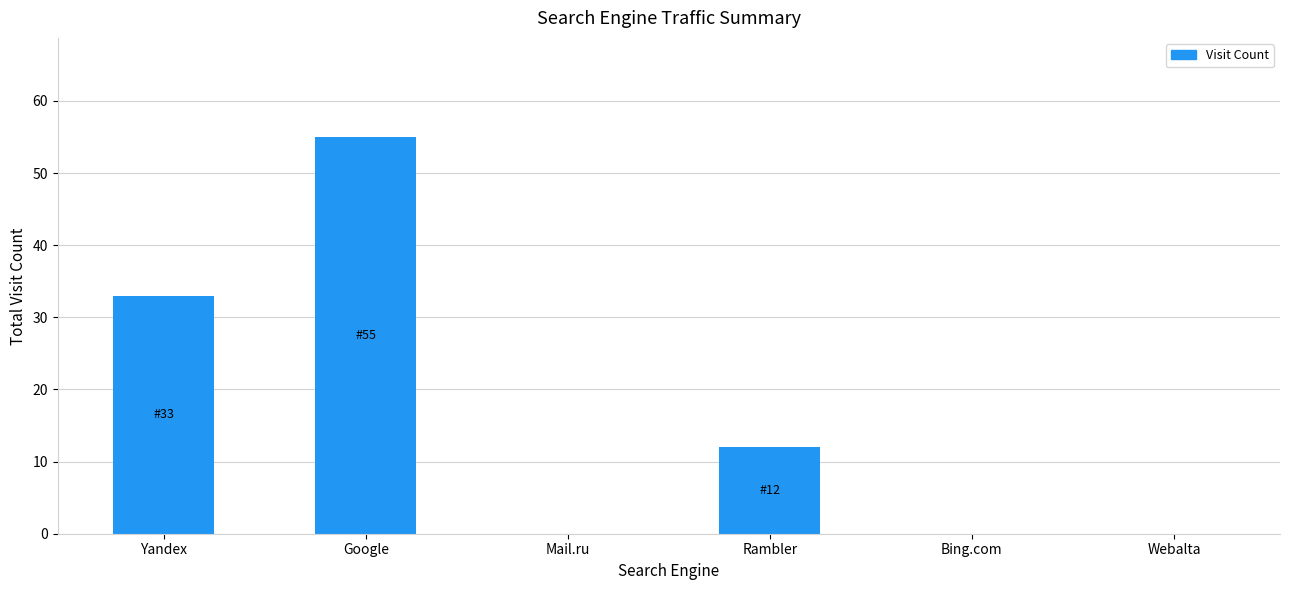

At which label does the data first exceed 12?

Yandex